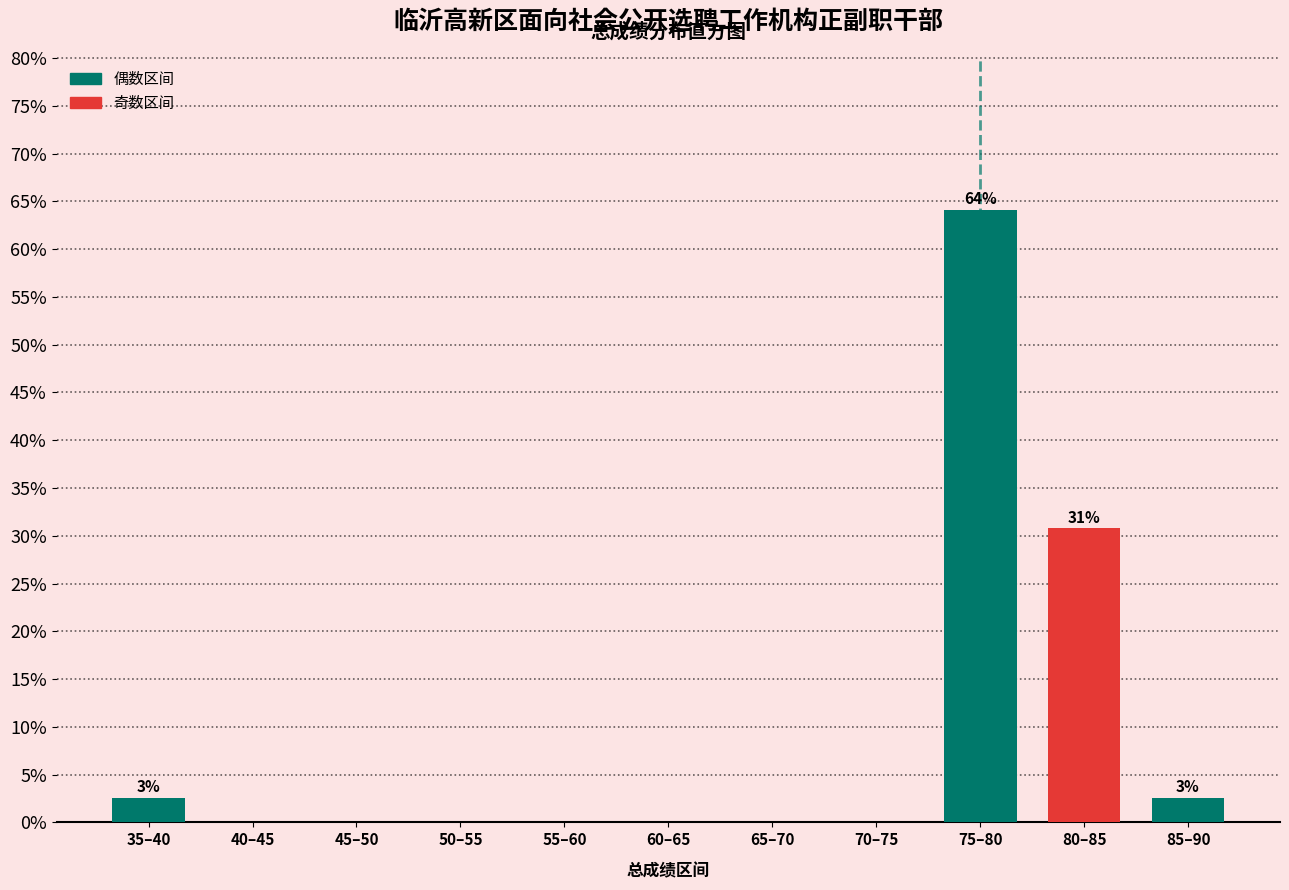

Reading right to left, what are all the values shown in this chart?

85–90=2.6	80–85=30.8	75–80=64.1	70–75=0.0	65–70=0.0	60–65=0.0	55–60=0.0	50–55=0.0	45–50=0.0	40–45=0.0	35–40=2.6